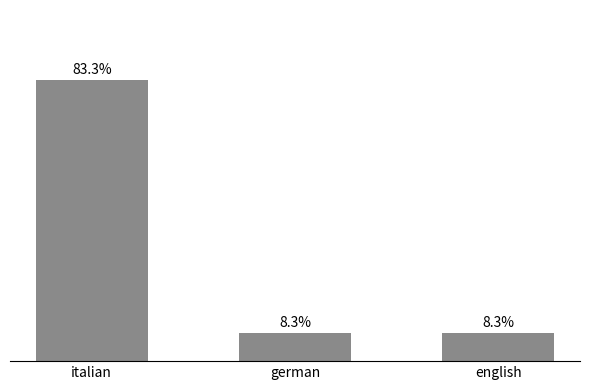

Does the chart contain any negative values?

No